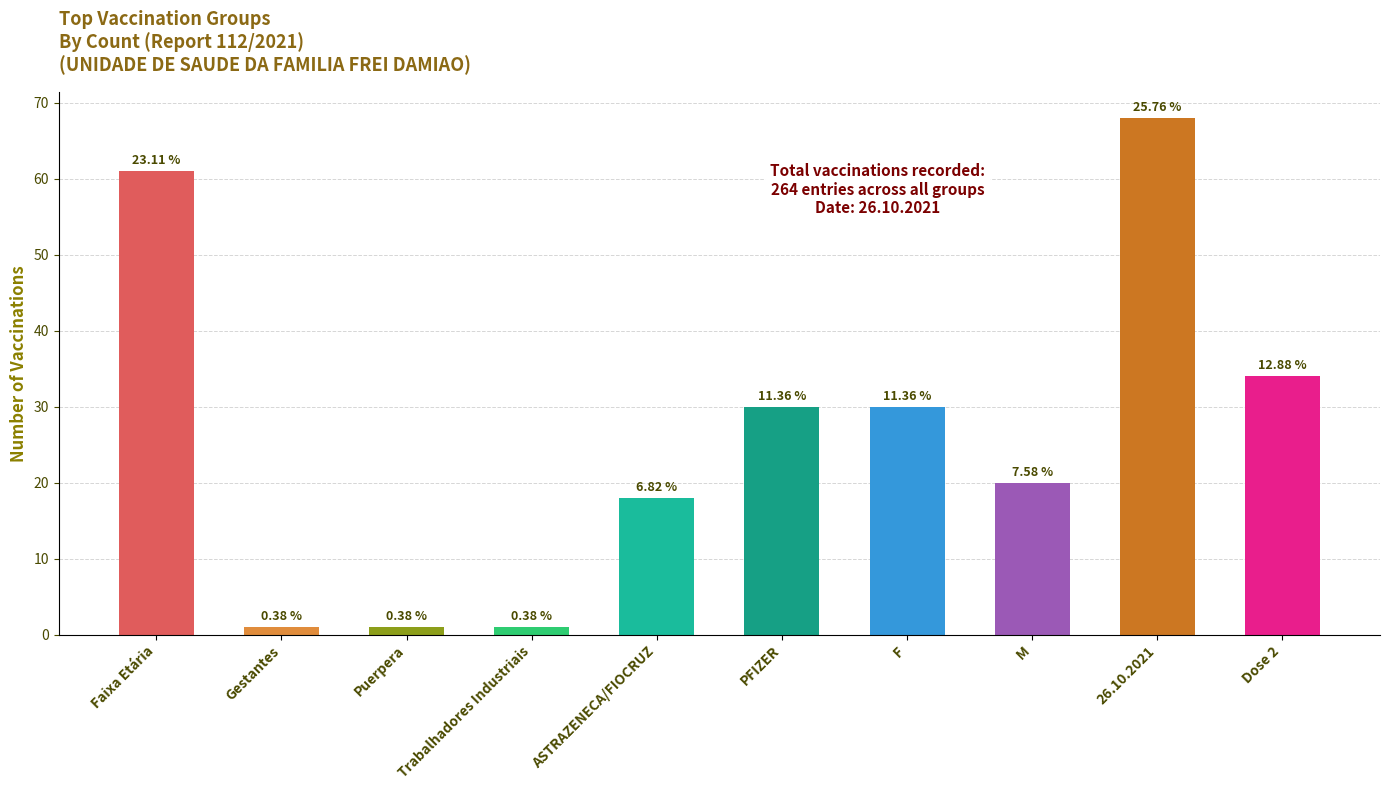

At which label is the value closest to 34?

Dose 2